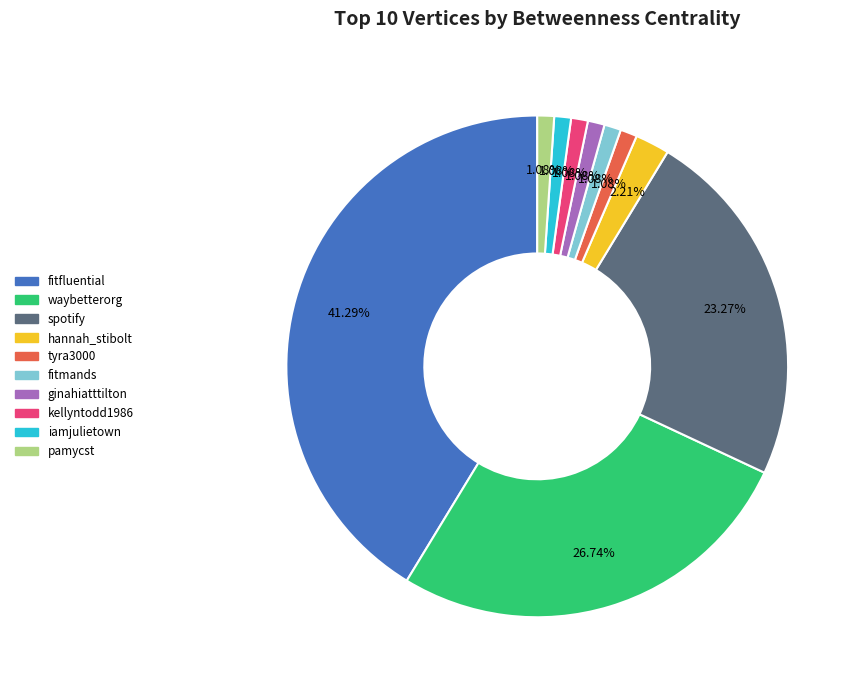

Approximately how many times larger is the value at spotify compared to iamjulietown?

21.5